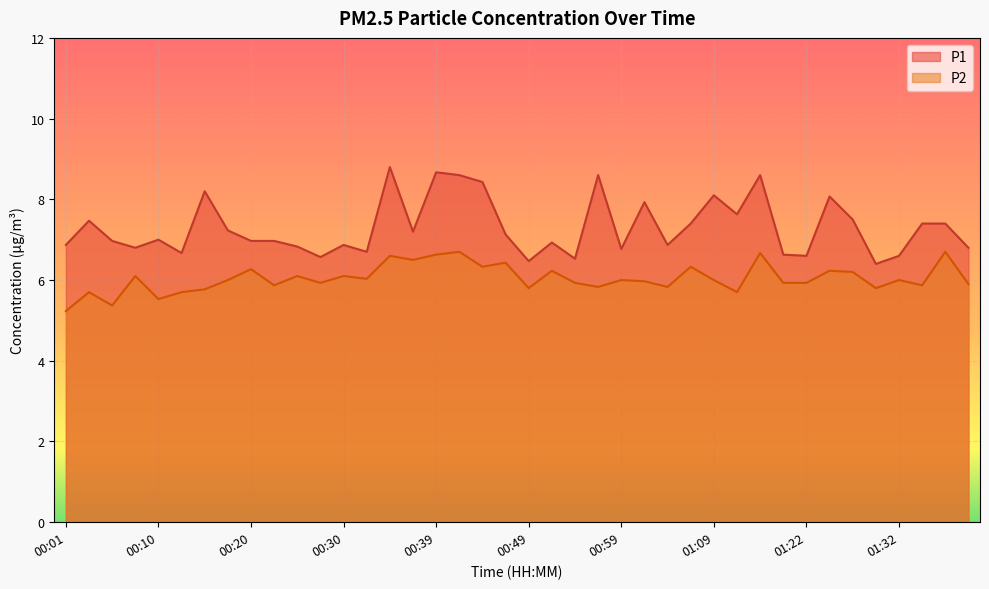

What is the sum of all P1 values?

292.2